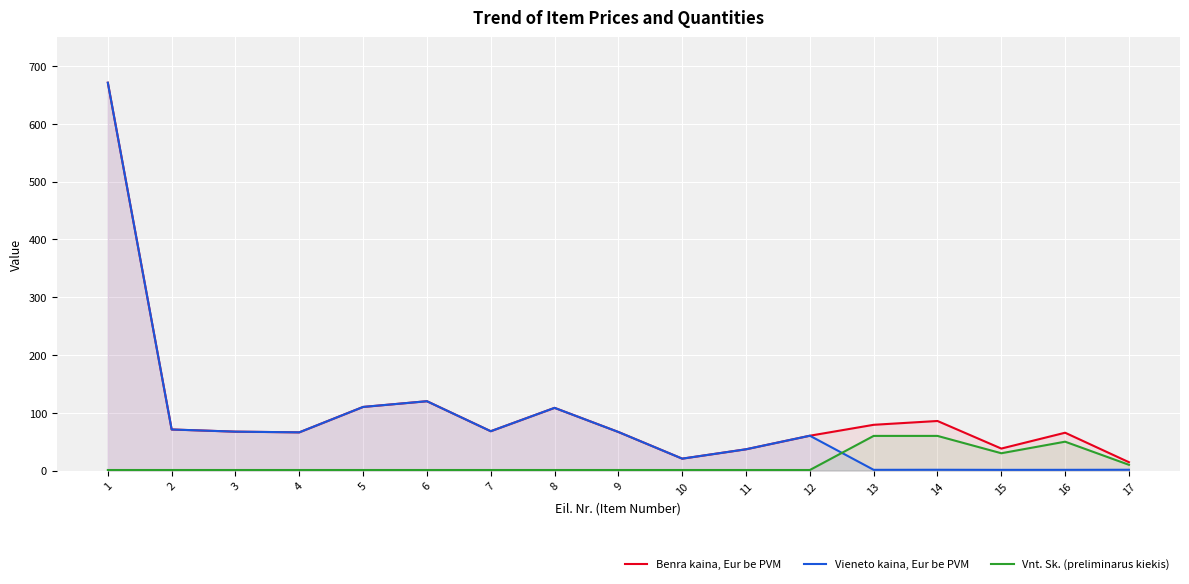

The value of Vieneto kaina, Eur be PVM at 16 is 1.3. True or false?

True